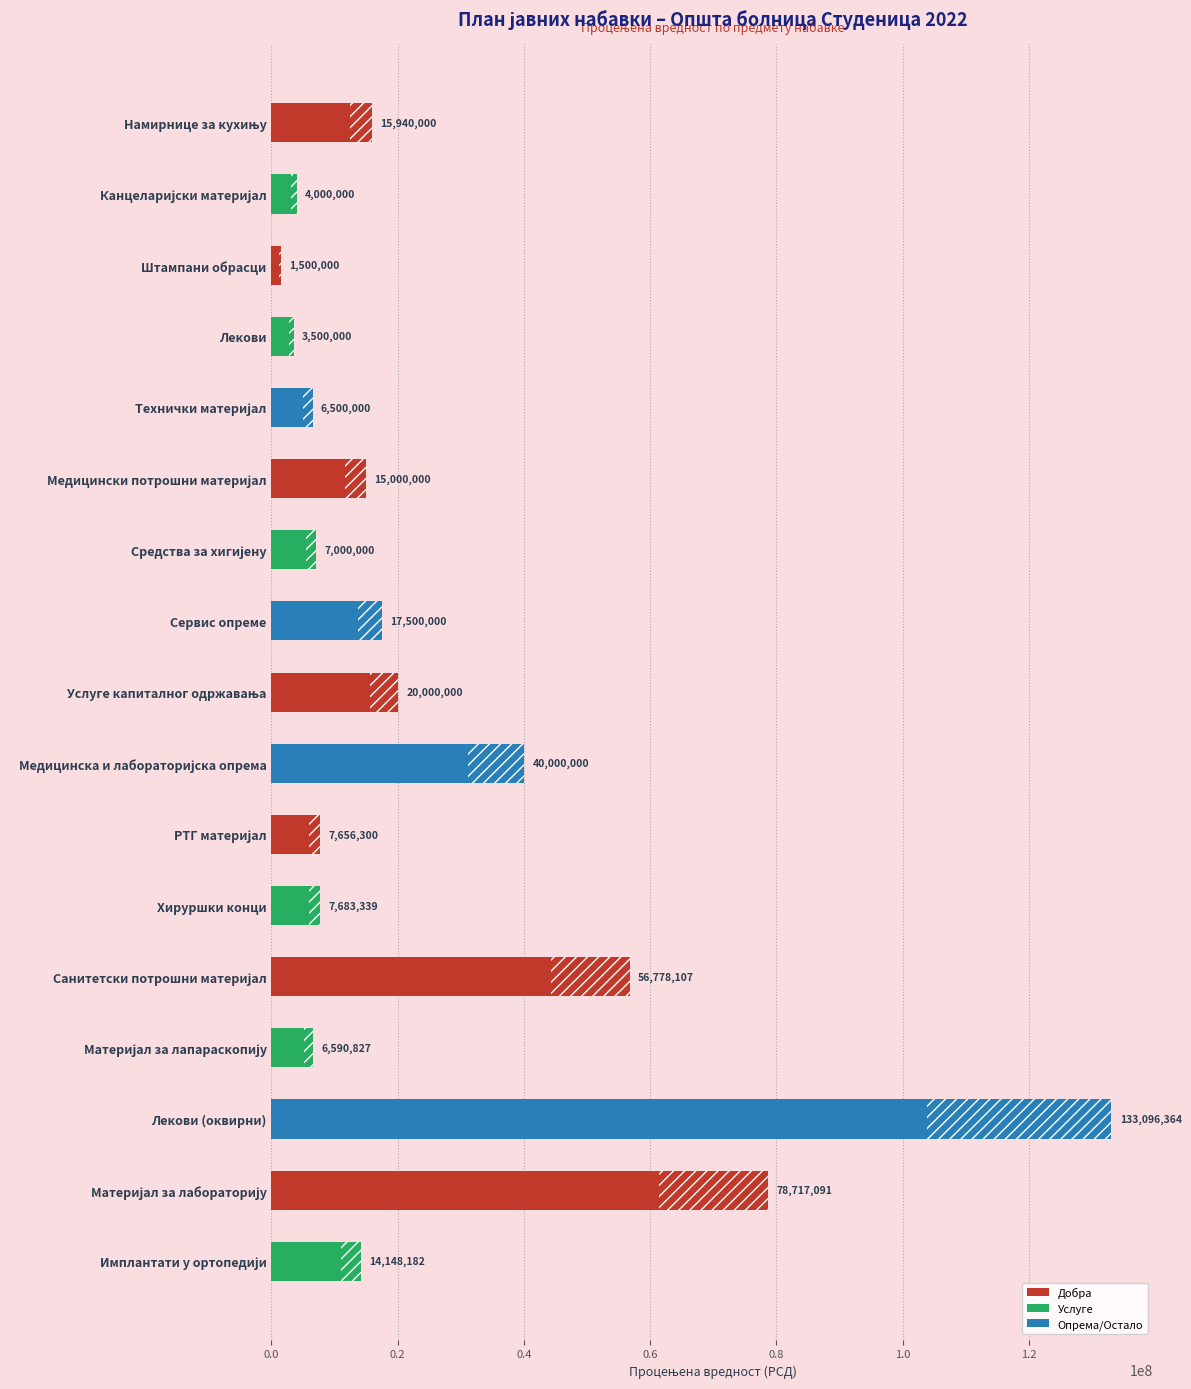

Is it true that the value at Лекови (оквирни) is 227268078?

False